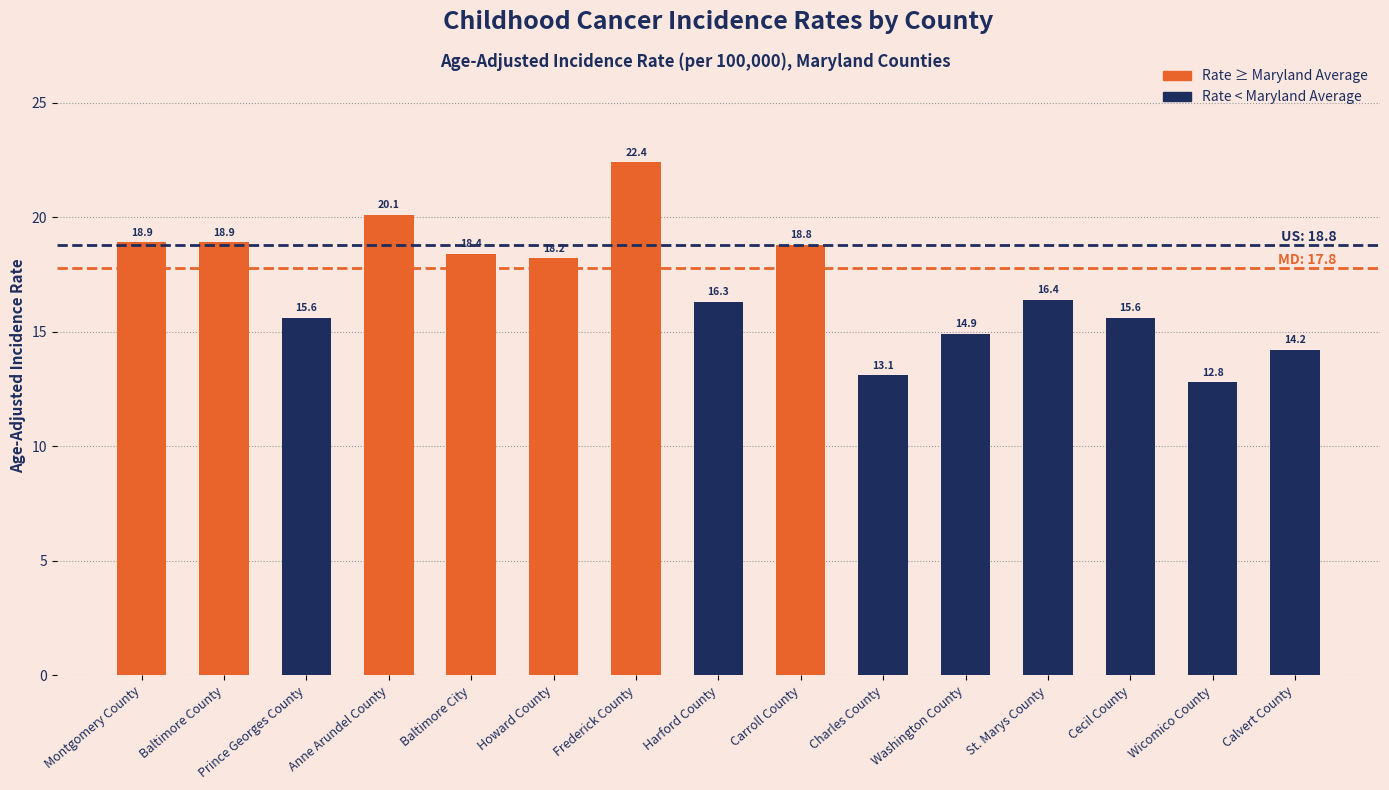

What is the difference between the maximum and minimum values?

9.6